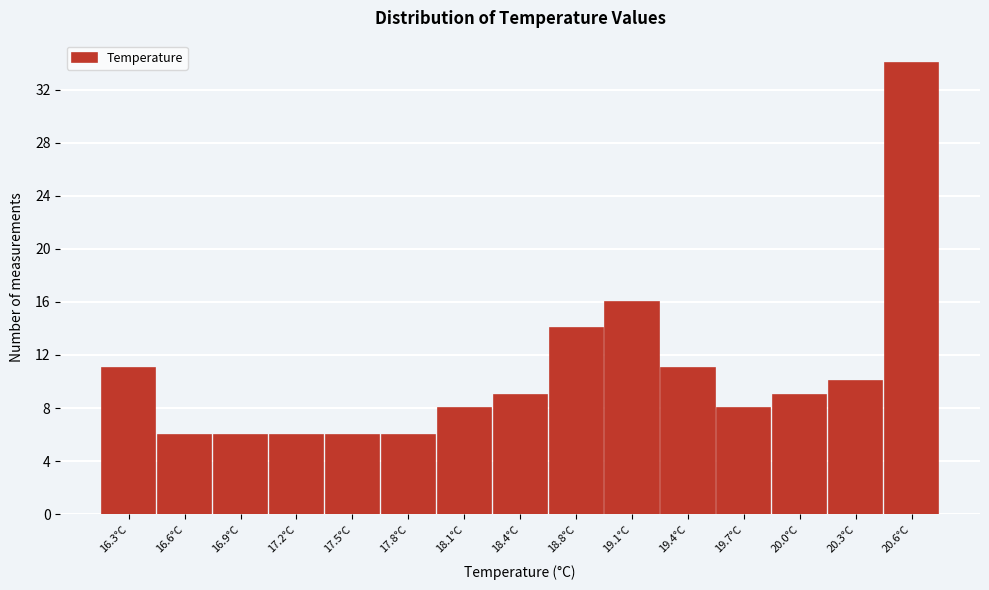

Reading left to right, transcribe all the data shown in this chart.

11	6	6	6	6	6	8	9	14	16	11	8	9	10	34